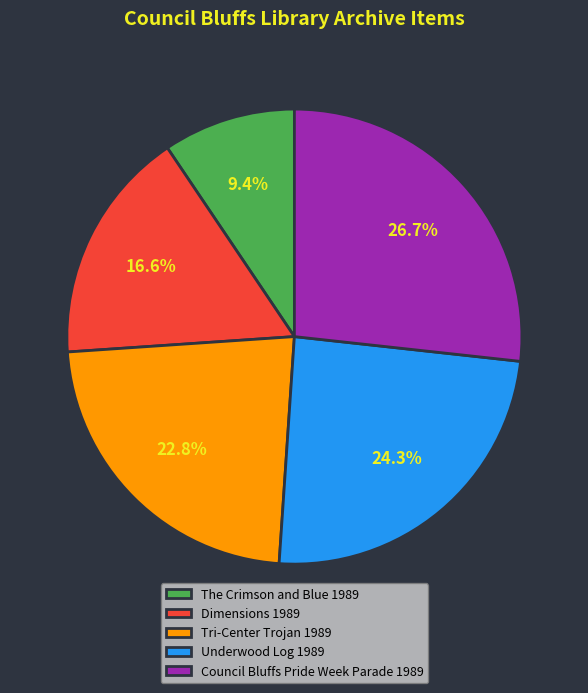

Count the number of slices in the pie.

5